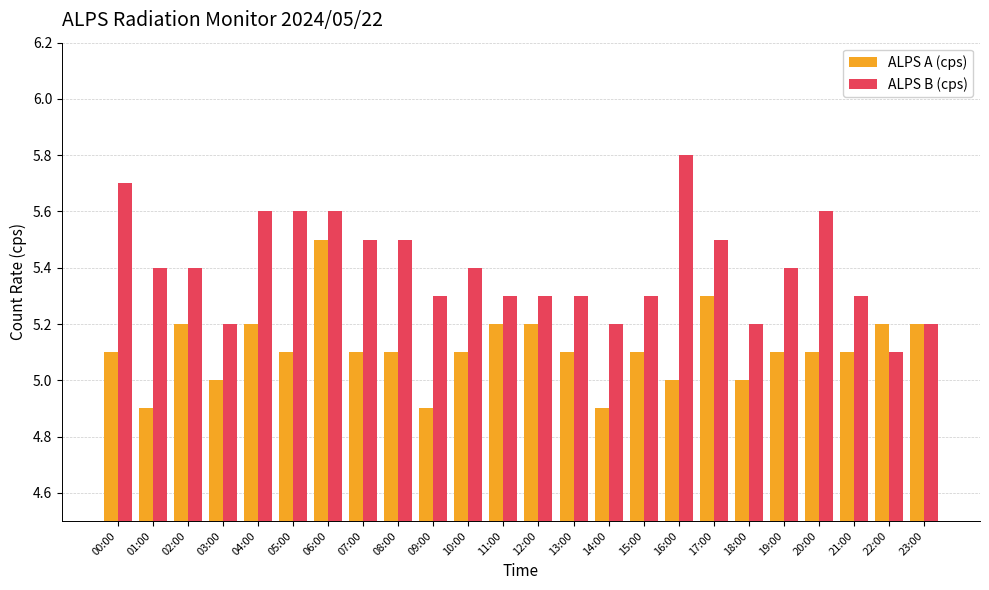

What is the sum of all ALPS B (cps) values?

129.7